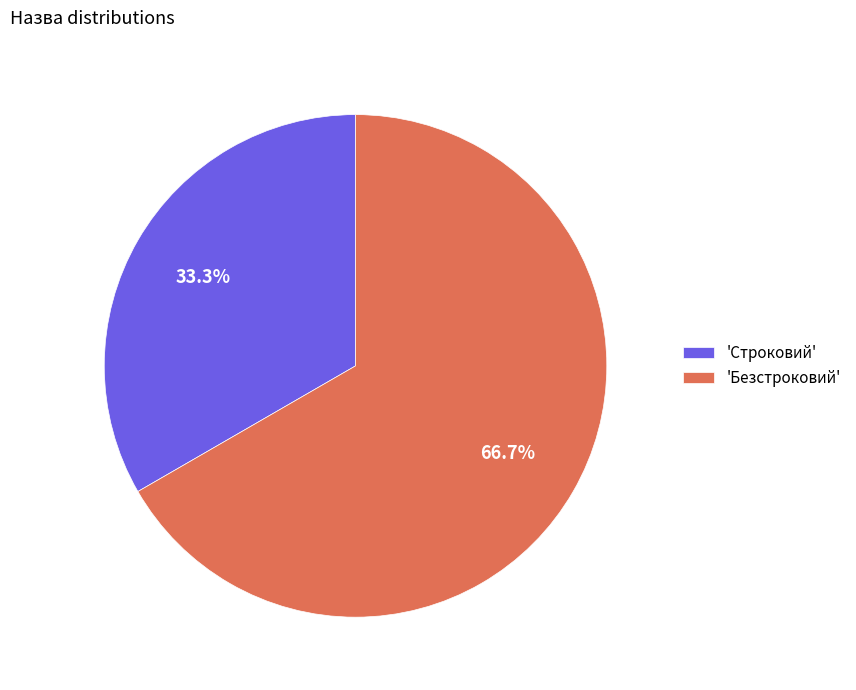

Combined, what portion of the pie is 'Строковий' and 'Безстроковий'?

100.0%